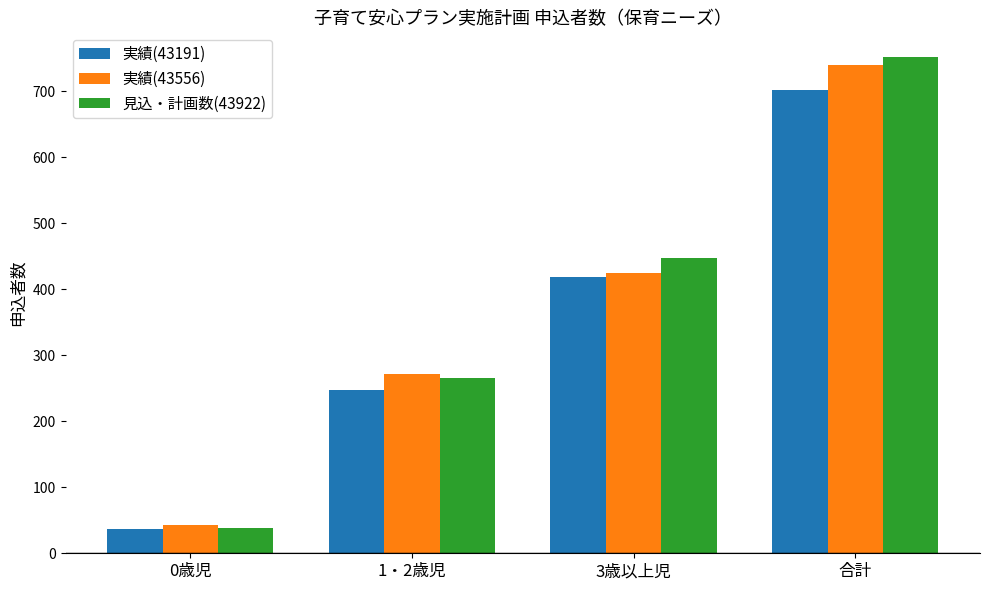

What is the maximum value shown in the chart?

752